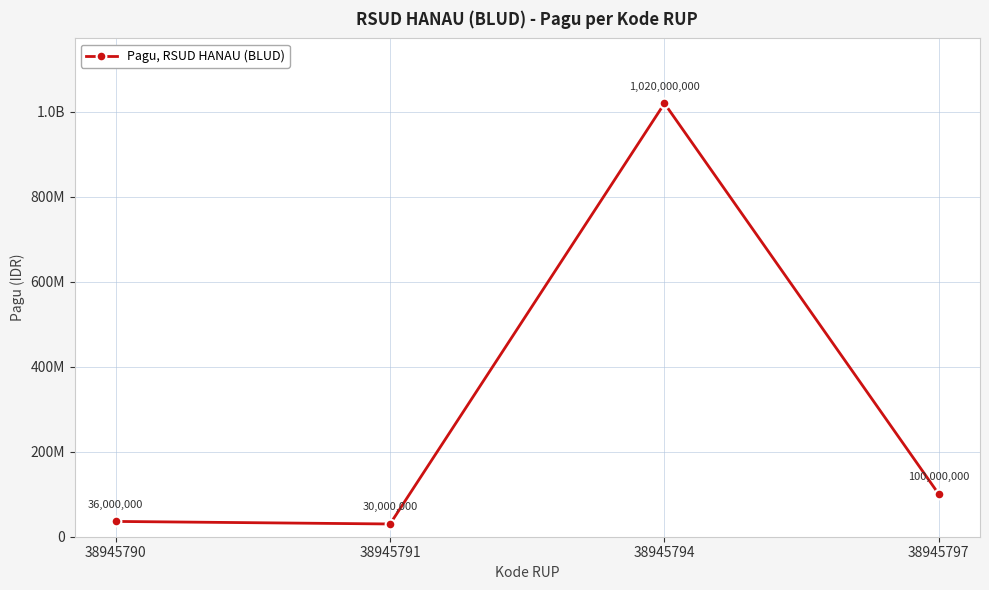

How many categories are shown in the chart?

4